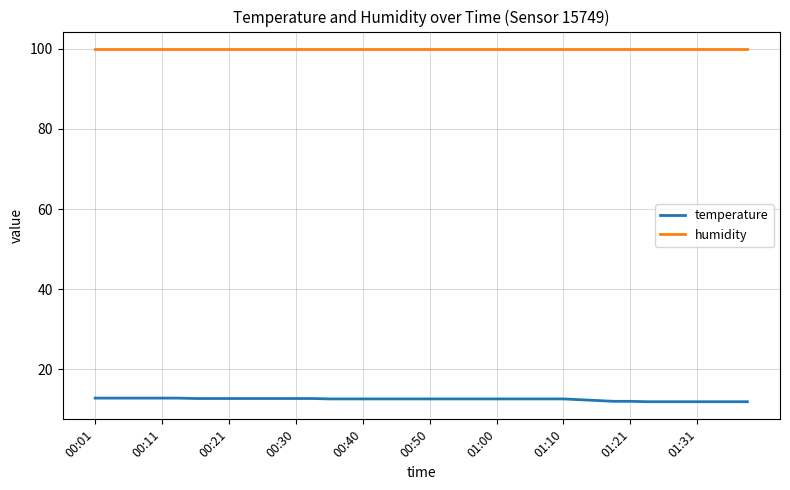

What is the minimum value shown in the chart?

11.9